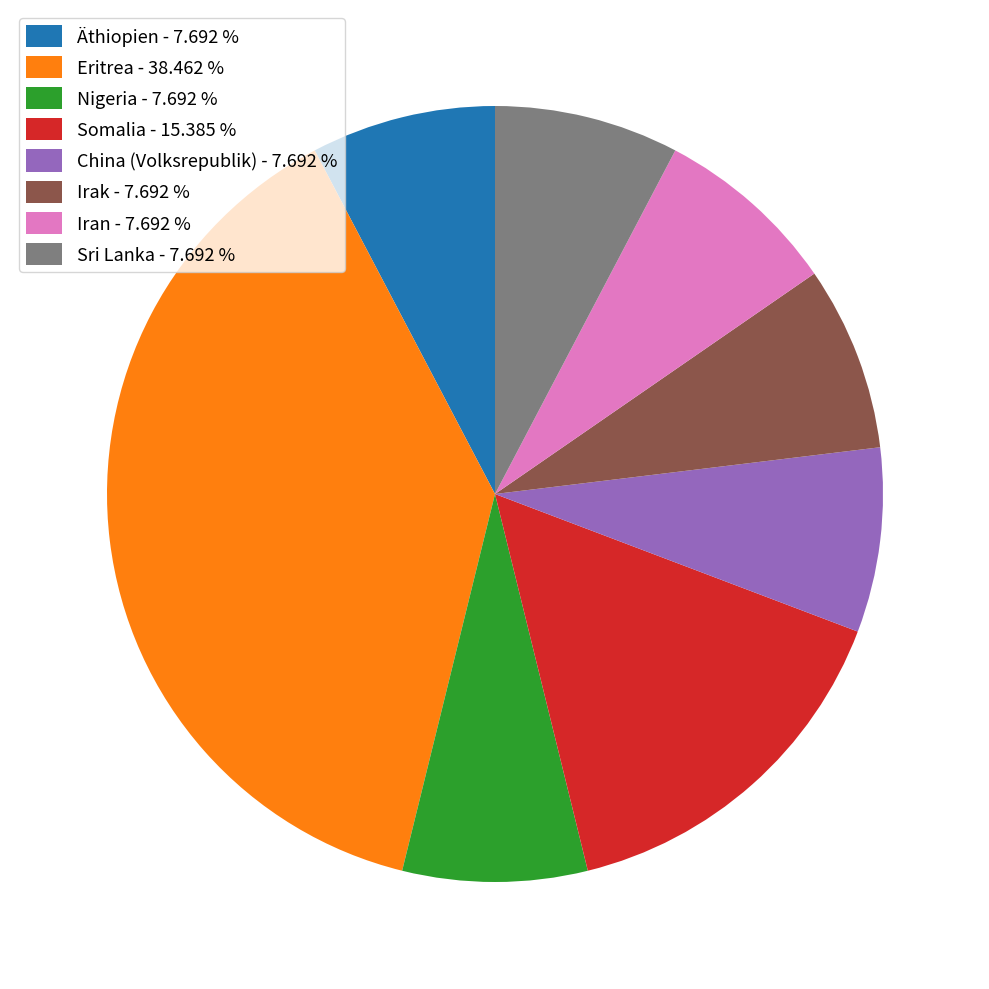

Is it true that Eritrea is 38% of the pie?

True